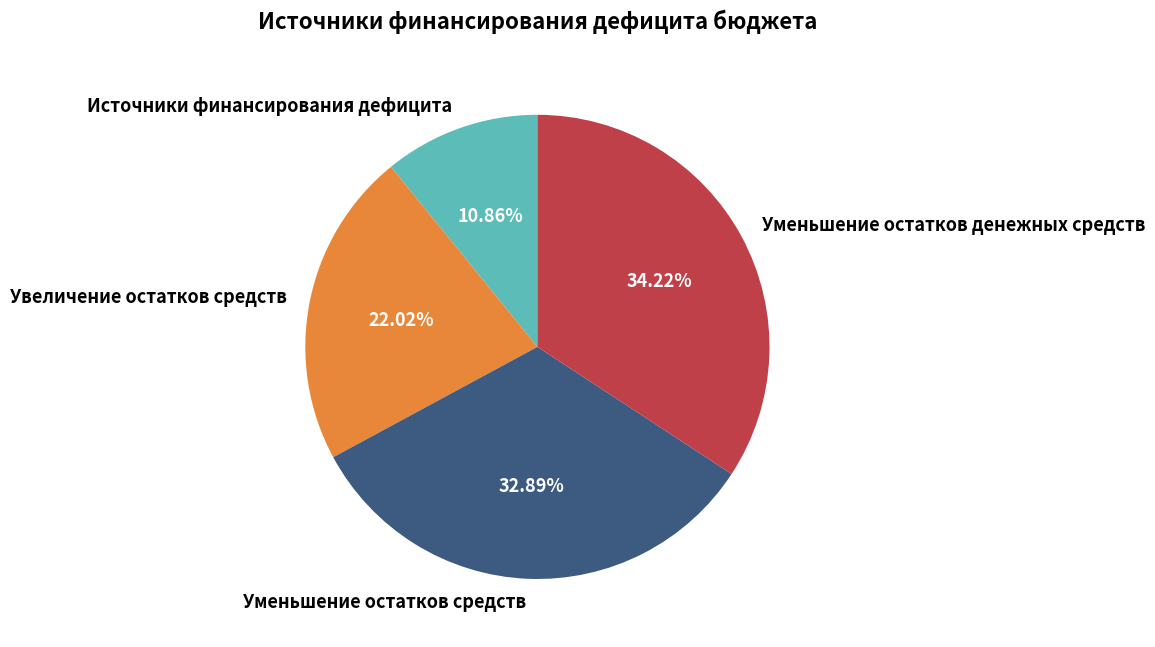

Which category has the biggest portion of the pie?

Уменьшение остатков денежных средств